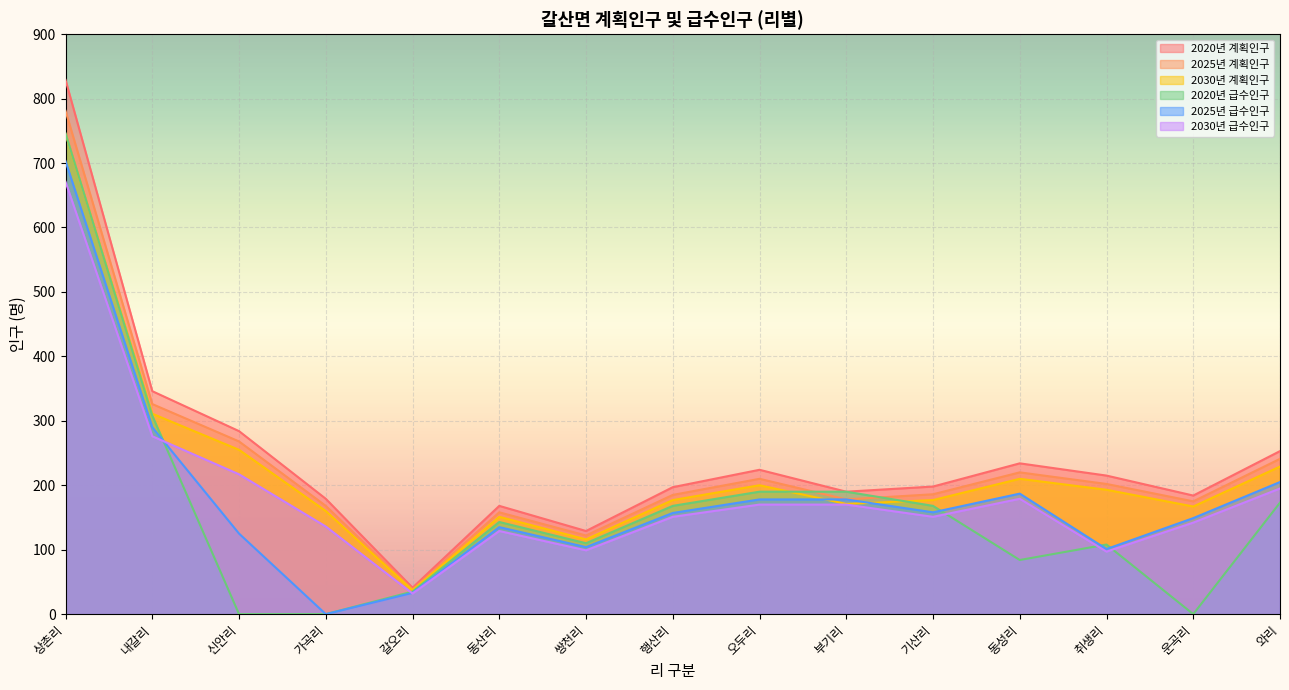

What is the label of the 15th point from the left?

와리